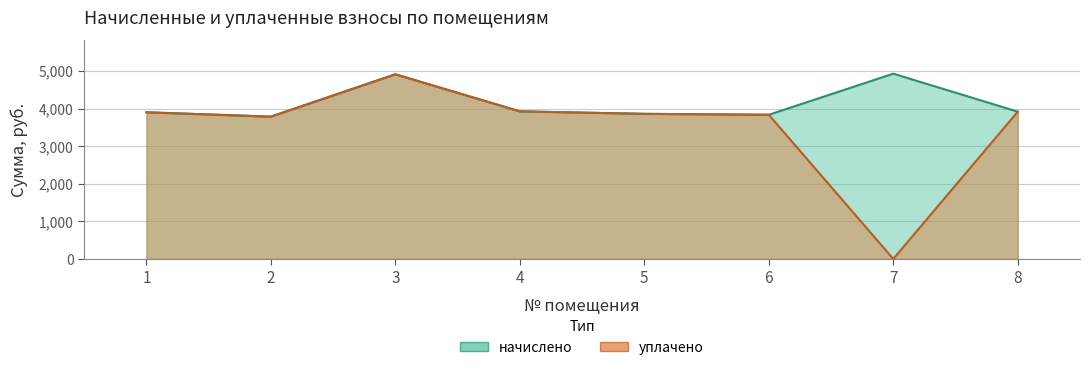

At which label does начислено first exceed 3916?

3